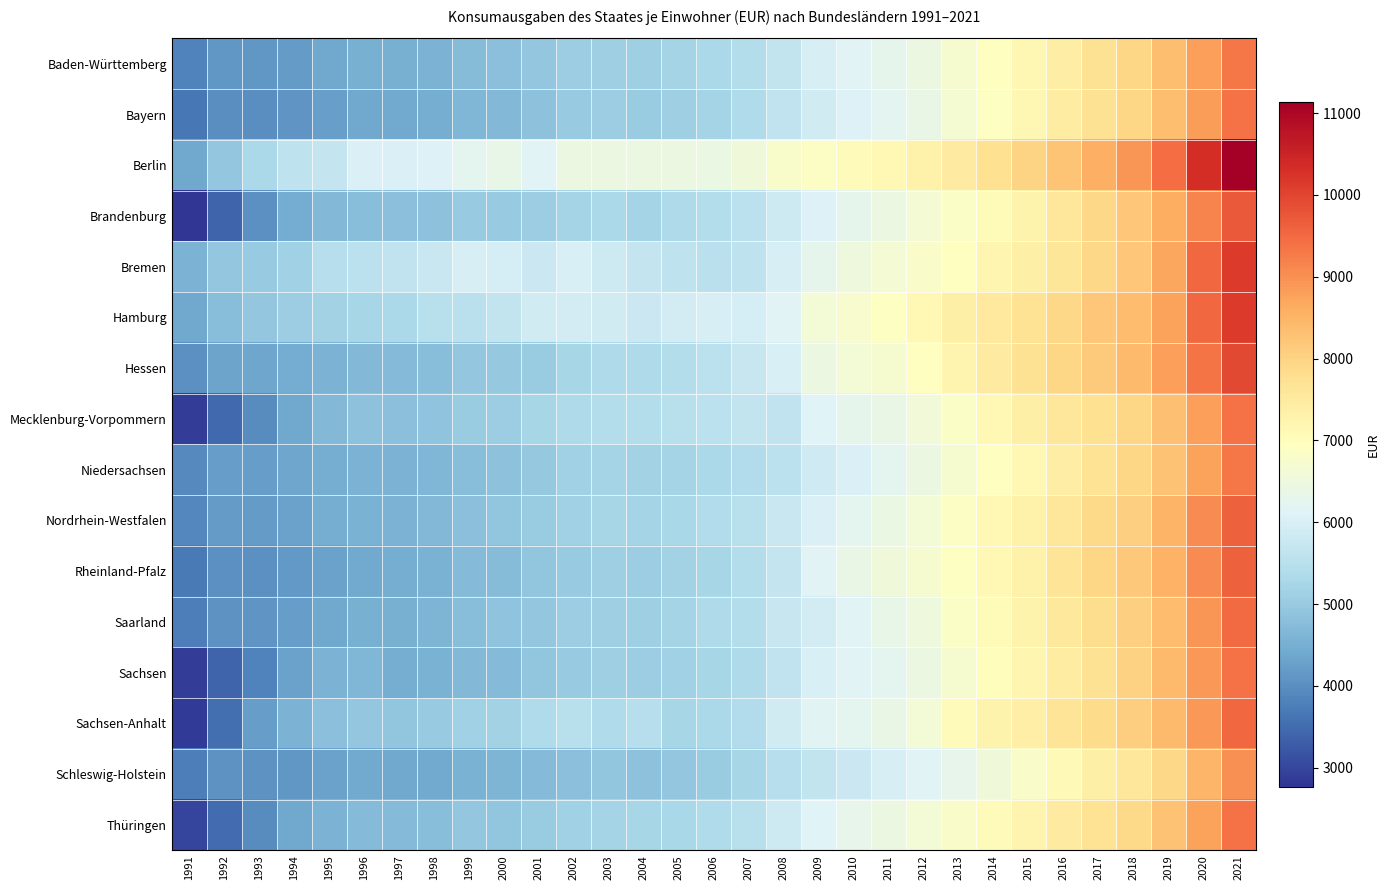

Reading right to left, transcribe all the data shown in this chart.

Baden-Württemberg: 2021=9331	2020=8804	2019=8350	2018=7942	2017=7718	2016=7441	2015=7165	2014=6921	2013=6691	2012=6459	2011=6289	2010=6141	2009=6000	2008=5674	2007=5422	2006=5307	2005=5218	2004=5111	2003=5093	2002=5057	2001=4930	2000=4800	1999=4732	1998=4574	1997=4506	1996=4516	1995=4383	1994=4195	1993=4126	1992=4115	1991=3835
Bayern: 2021=9382	2020=8842	2019=8326	2018=7947	2017=7723	2016=7451	2015=7153	2014=6916	2013=6680	2012=6381	2011=6211	2010=6073	2009=5901	2008=5614	2007=5374	2006=5219	2005=5094	2004=5048	2003=5059	2002=5012	2001=4858	2000=4686	1999=4643	1998=4496	1997=4414	1996=4400	1995=4258	1994=4091	1993=3996	1992=3989	1991=3674
Berlin: 2021=11135	2020=10344	2019=9444	2018=8942	2017=8565	2016=8245	2015=7968	2014=7740	2013=7498	2012=7300	2011=7128	2010=7034	2009=6859	2008=6761	2007=6539	2006=6420	2005=6438	2004=6434	2003=6439	2002=6455	2001=6157	2000=6331	1999=6238	1998=6078	1997=6066	1996=6042	1995=5701	1994=5587	1993=5285	1992=4944	1991=4379
Brandenburg: 2021=9721	2020=9142	2019=8602	2018=8208	2017=7915	2016=7600	2015=7259	2014=7071	2013=6849	2012=6635	2011=6458	2010=6277	2009=6100	2008=5828	2007=5550	2006=5423	2005=5332	2004=5213	2003=5296	2002=5210	2001=5067	2000=5006	1999=5010	1998=4853	1997=4816	1996=4785	1995=4666	1994=4465	1993=4032	1992=3417	1991=2768
Bremen: 2021=10146	2020=9508	2019=8704	2018=8224	2017=7923	2016=7609	2015=7360	2014=7186	2013=6941	2012=6789	2011=6651	2010=6521	2009=6272	2008=5979	2007=5583	2006=5518	2005=5605	2004=5693	2003=5828	2002=6020	2001=5807	2000=5965	1999=6001	1998=5757	1997=5615	1996=5563	1995=5468	1994=5122	1993=5004	1992=4931	1991=4594
Hamburg: 2021=10135	2020=9531	2019=8779	2018=8366	2017=8219	2016=7908	2015=7676	2014=7517	2013=7355	2012=7121	2011=6902	2010=6728	2009=6594	2008=6150	2007=5960	2006=5974	2005=5930	2004=5779	2003=5878	2002=5916	2001=5897	2000=5658	1999=5525	1998=5488	1997=5310	1996=5240	1995=5185	1994=5061	1993=4929	1992=4784	1991=4396
Hessen: 2021=9948	2020=9363	2019=8789	2018=8401	2017=8133	2016=7958	2015=7720	2014=7490	2013=7235	2012=6950	2011=6701	2010=6595	2009=6444	2008=6023	2007=5731	2006=5578	2005=5424	2004=5335	2003=5330	2002=5237	2001=5050	2000=4986	1999=4927	1998=4789	1997=4716	1996=4683	1995=4579	1994=4452	1993=4337	1992=4315	1991=4010
Mecklenburg-Vorpommern: 2021=9384	2020=8810	2019=8292	2018=7959	2017=7742	2016=7598	2015=7373	2014=7140	2013=6848	2012=6591	2011=6374	2010=6270	2009=6114	2008=5635	2007=5652	2006=5573	2005=5495	2004=5424	2003=5425	2002=5347	2001=5241	2000=5071	1999=5039	1998=4882	1997=4809	1996=4833	1995=4673	1994=4400	1993=3977	1992=3456	1991=2894
Niedersachsen: 2021=9334	2020=8777	2019=8283	2018=7933	2017=7688	2016=7434	2015=7145	2014=6919	2013=6702	2012=6429	2011=6242	2010=6062	2009=5862	2008=5549	2007=5414	2006=5295	2005=5210	2004=5171	2003=5196	2002=5138	2001=4967	2000=4836	1999=4769	1998=4631	1997=4586	1996=4577	1995=4484	1994=4344	1993=4224	1992=4207	1991=3914
Nordrhein-Westfalen: 2021=9612	2020=9063	2019=8490	2018=8061	2017=7889	2016=7595	2015=7315	2014=7124	2013=6879	2012=6597	2011=6428	2010=6261	2009=6049	2008=5747	2007=5494	2006=5383	2005=5256	2004=5205	2003=5230	2002=5131	2001=5044	2000=4923	1999=4816	1998=4672	1997=4594	1996=4565	1995=4468	1994=4303	1993=4187	1992=4177	1991=3902
Rheinland-Pfalz: 2021=9630	2020=9072	2019=8533	2018=8166	2017=7934	2016=7650	2015=7331	2014=7124	2013=6902	2012=6712	2011=6549	2010=6371	2009=6160	2008=5687	2007=5431	2006=5249	2005=5159	2004=5067	2003=5110	2002=5006	2001=4896	2000=4733	1999=4707	1998=4552	1997=4490	1996=4432	1995=4279	1994=4143	1993=4035	1992=4011	1991=3699
Saarland: 2021=9492	2020=8921	2019=8379	2018=8031	2017=7814	2016=7569	2015=7255	2014=7081	2013=6851	2012=6513	2011=6357	2010=6161	2009=5923	2008=5742	2007=5426	2006=5324	2005=5200	2004=5111	2003=5108	2002=5057	2001=4947	2000=4876	1999=4776	1998=4610	1997=4523	1996=4502	1995=4375	1994=4230	1993=4100	1992=4066	1991=3775
Sachsen: 2021=9392	2020=8899	2019=8404	2018=8011	2017=7714	2016=7466	2015=7187	2014=6998	2013=6722	2012=6438	2011=6247	2010=6140	2009=6021	2008=5619	2007=5350	2006=5245	2005=5145	2004=5060	2003=5091	2002=5012	2001=4895	2000=4727	1999=4686	1998=4544	1997=4490	1996=4633	1995=4571	1994=4281	1993=3823	1992=3396	1991=2896
Sachsen-Anhalt: 2021=9514	2020=8901	2019=8406	2018=8064	2017=7866	2016=7640	2015=7390	2014=7250	2013=7020	2012=6615	2011=6379	2010=6240	2009=6189	2008=5874	2007=5398	2006=5298	2005=5226	2004=5455	2003=5367	2002=5486	2001=5353	2000=5169	1999=5135	1998=4991	1997=4921	1996=4935	1995=4812	1994=4586	1993=4230	1992=3549	1991=2855
Schleswig-Holstein: 2021=9003	2020=8456	2019=7932	2018=7583	2017=7357	2016=7093	2015=6803	2014=6552	2013=6316	2012=6142	2011=5975	2010=5793	2009=5654	2008=5464	2007=5234	2006=5054	2005=4928	2004=4858	2003=4911	2002=4802	2001=4707	2000=4614	1999=4540	1998=4433	1997=4393	1996=4404	1995=4288	1994=4130	1993=4057	1992=4054	1991=3768
Thüringen: 2021=9382	2020=8770	2019=8264	2018=7895	2017=7684	2016=7485	2015=7228	2014=7049	2013=6805	2012=6598	2011=6460	2010=6319	2009=6128	2008=5814	2007=5495	2006=5359	2005=5253	2004=5250	2003=5194	2002=5122	2001=5045	2000=4904	1999=4943	1998=4766	1997=4723	1996=4703	1995=4570	1994=4401	1993=3946	1992=3504	1991=2971